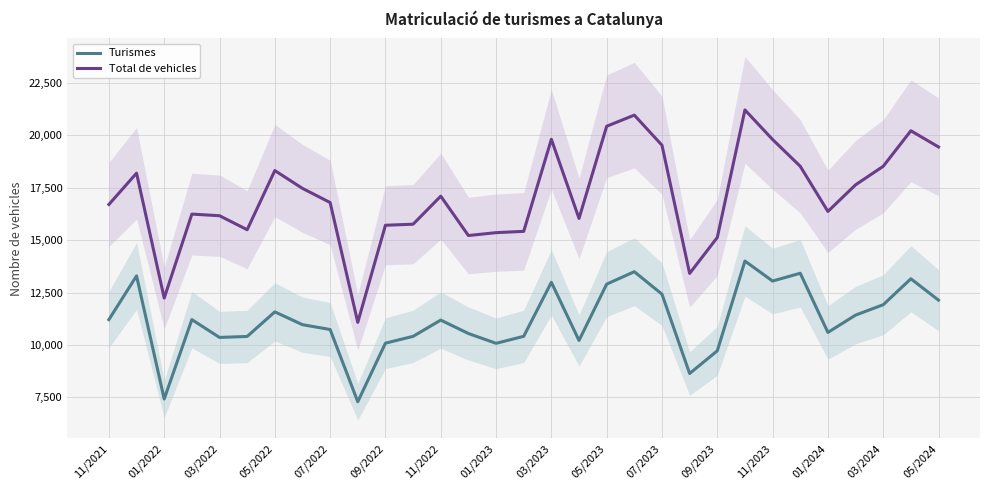

Is it true that Turismes equals 19777 at 11/2021?

False